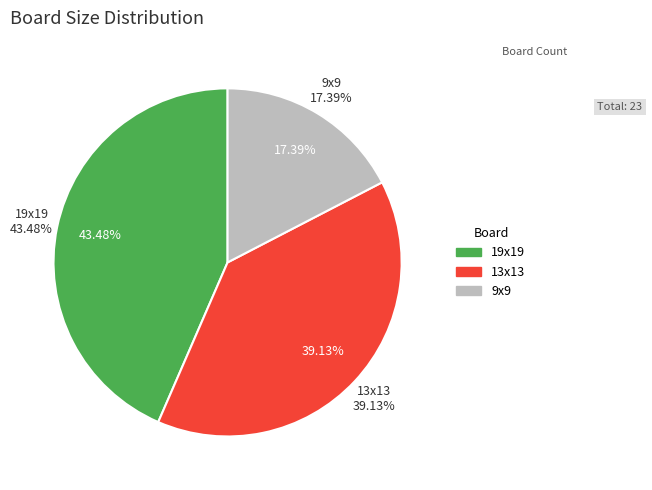

True or false: 13x13 accounts for 44% of the total.

False